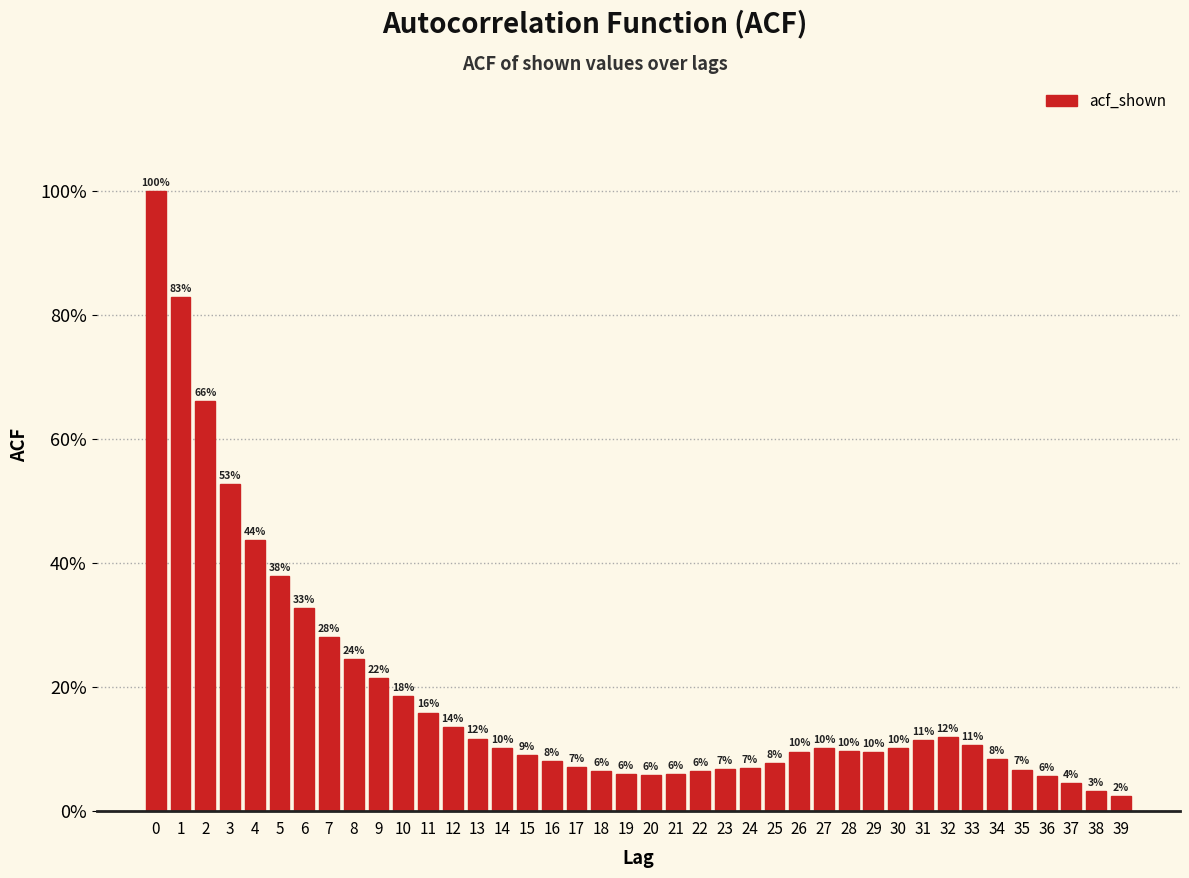

Are the bars horizontal?

No